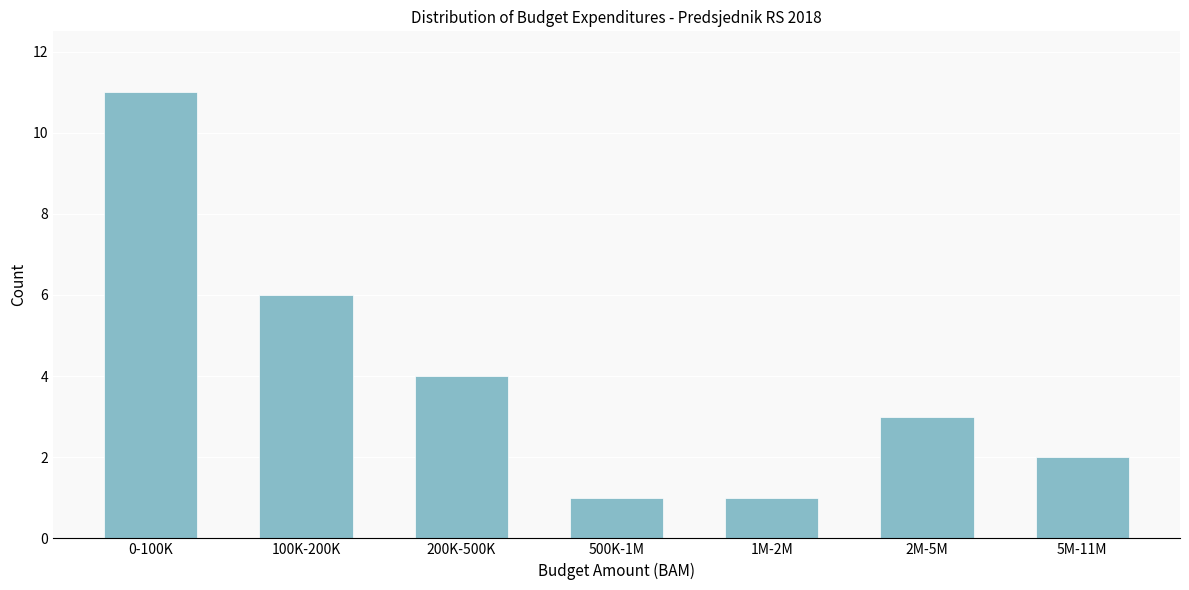

Reading right to left, extract all data points from this chart.

2	3	1	1	4	6	11